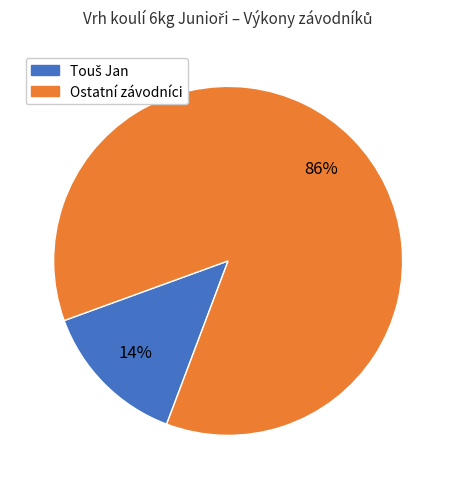

To the nearest percent, what is the average slice percentage?

50%